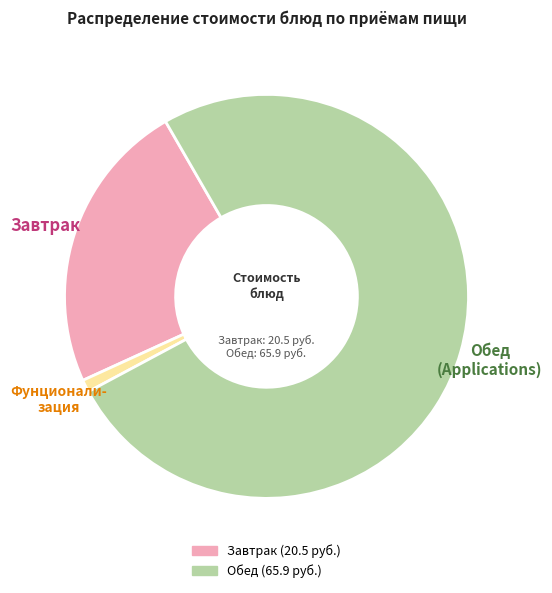

How many segments does this pie chart have?

3